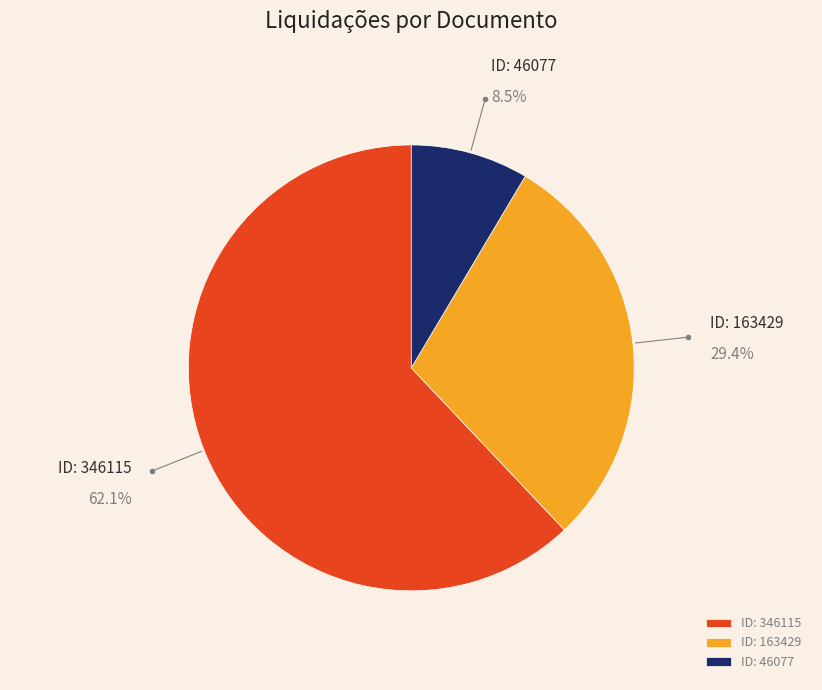

Rank the categories by value from highest to lowest.

ID: 346115, ID: 163429, ID: 46077